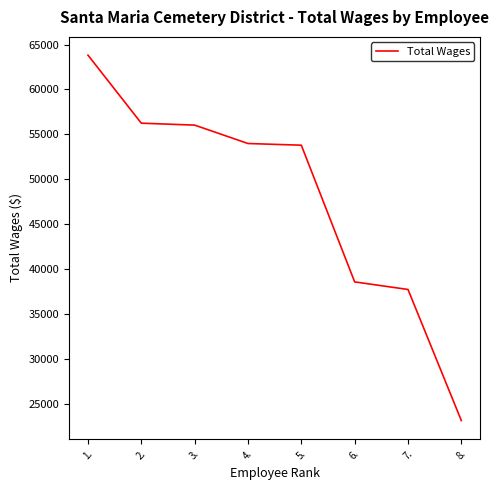

What is the maximum value shown in the chart?

63819